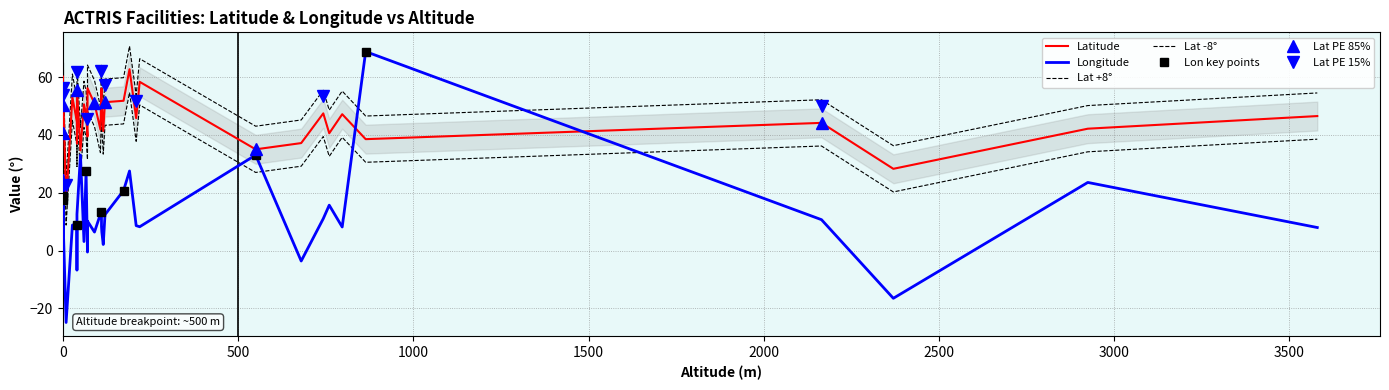

The Latitude series shows 101.1 at 33. True or false?

False